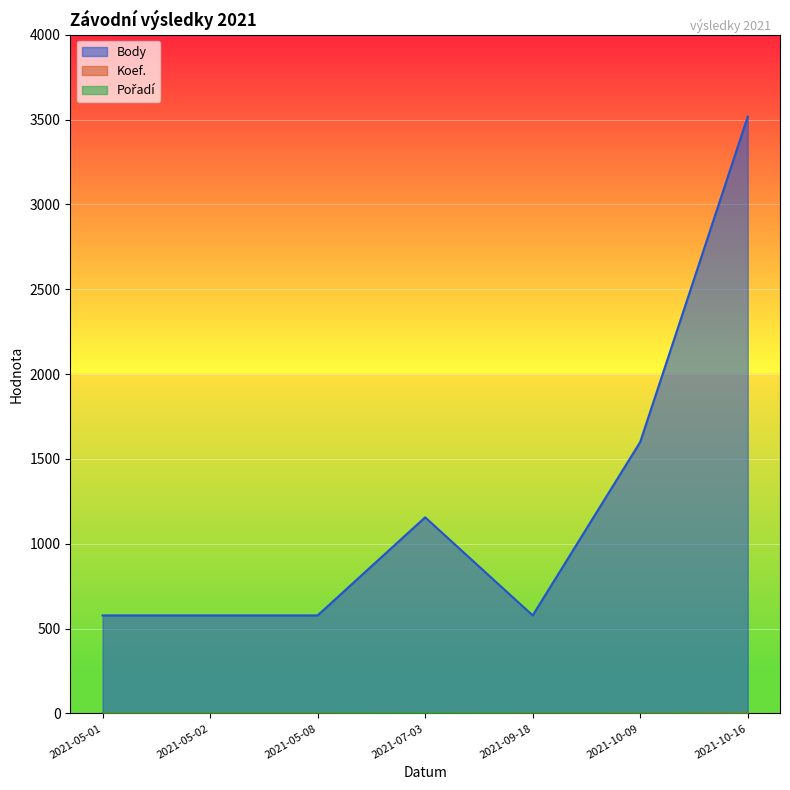

List the series in order of their peak value, highest first.

Body, Koef., Pořadí